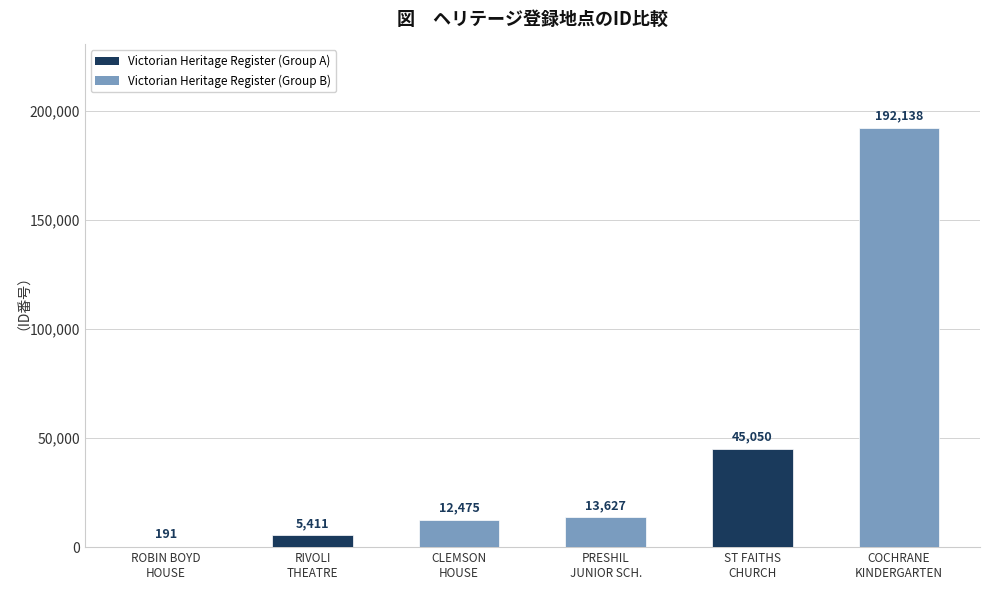

What is the maximum value shown in the chart?

192138